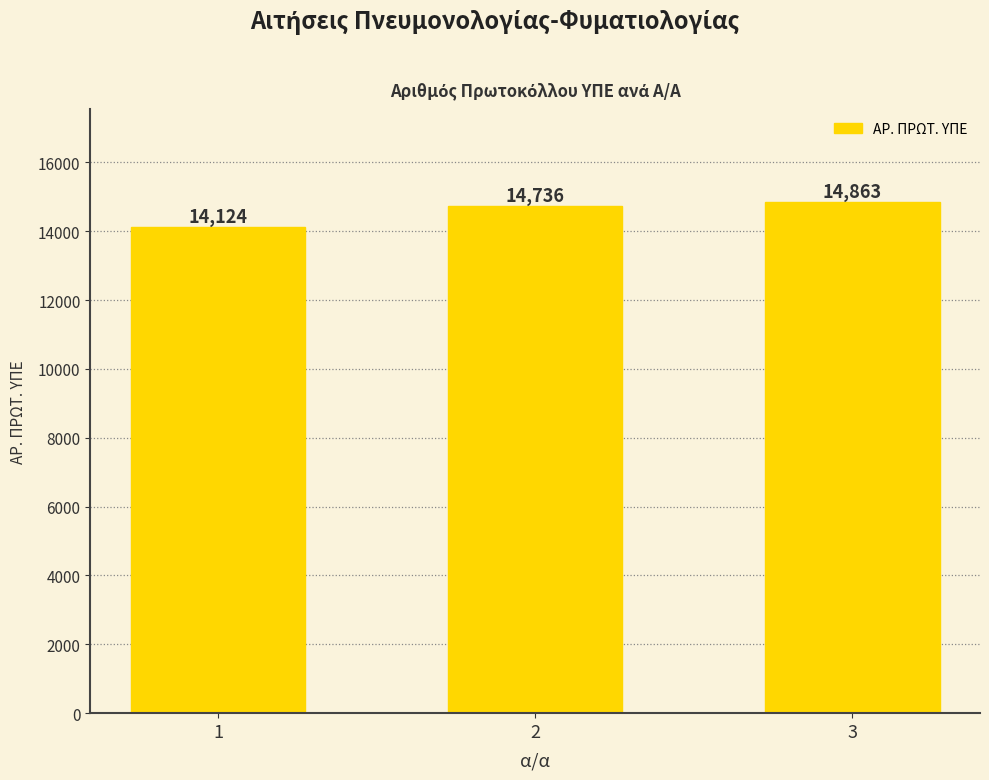

Reading left to right, list all the values displayed in this chart.

1=14124	2=14736	3=14863